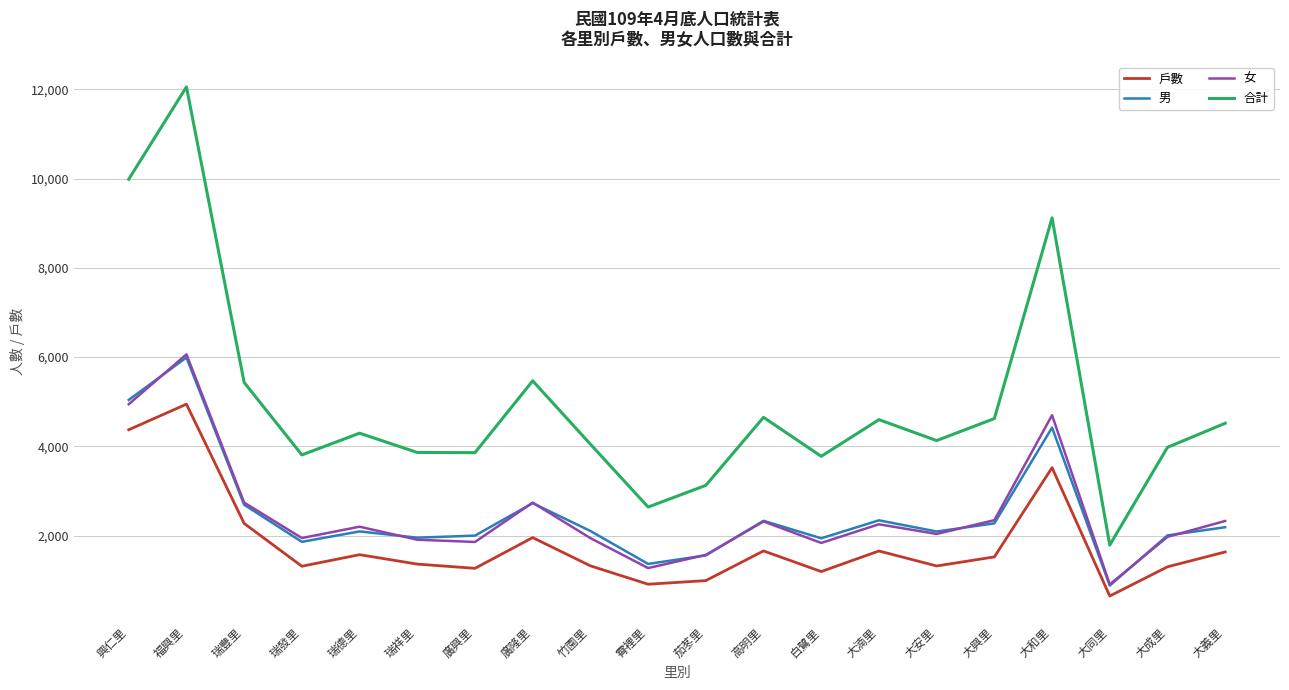

At which category is the sum across all series the highest?

福興里